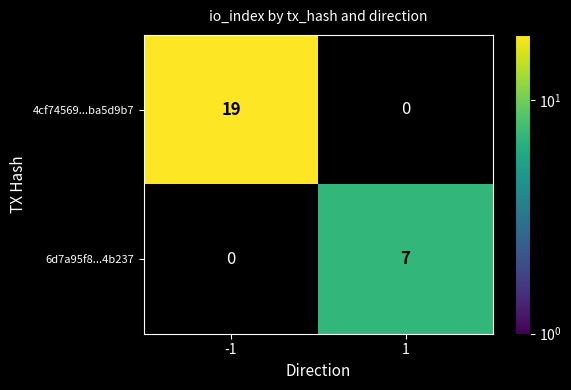

At how many categories does at least one series exceed 9?

1